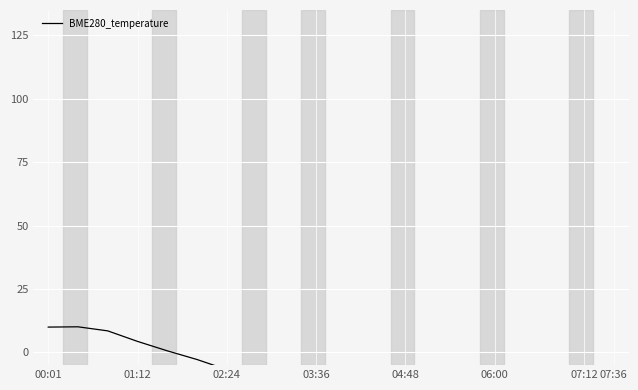

The chart shows a value of -52.1 at 14. True or false?

True